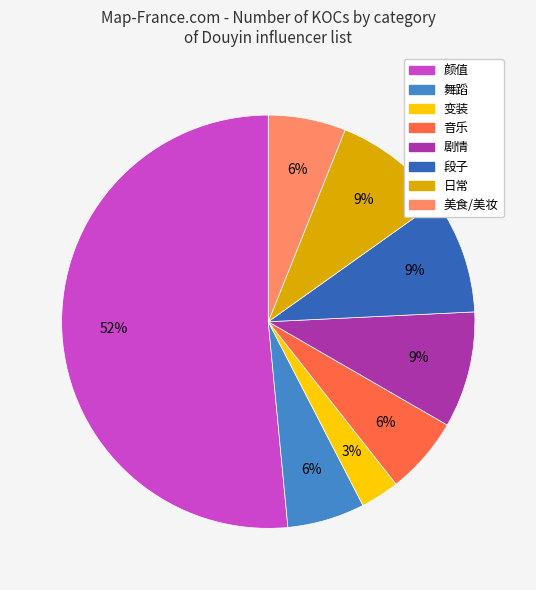

Is it true that 音乐 is 6% of the pie?

True